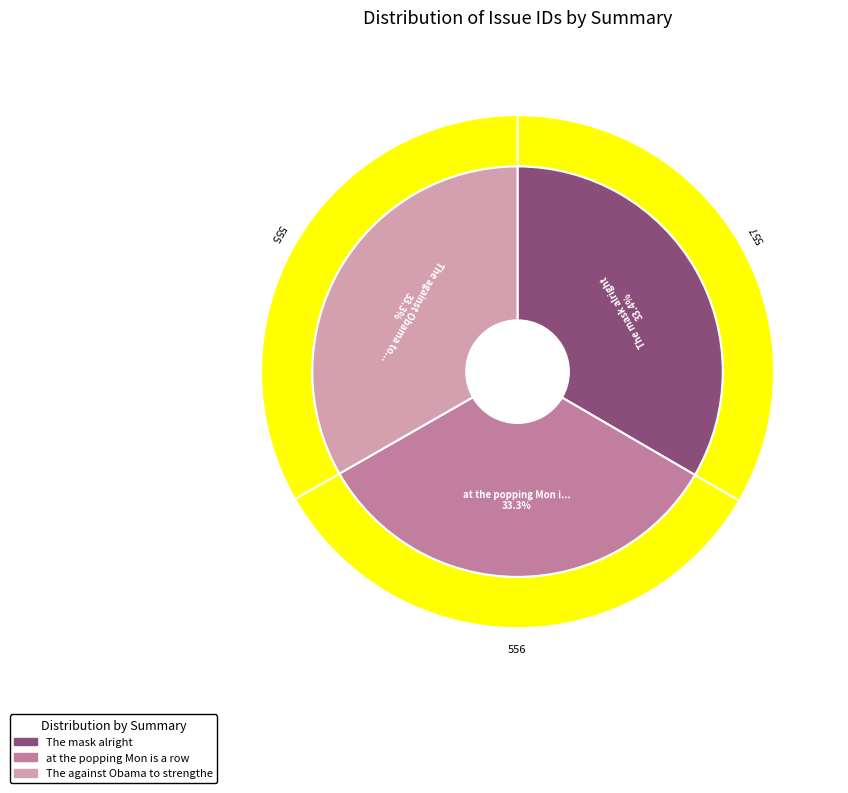

Which category has the biggest portion of the pie?

The mask alright